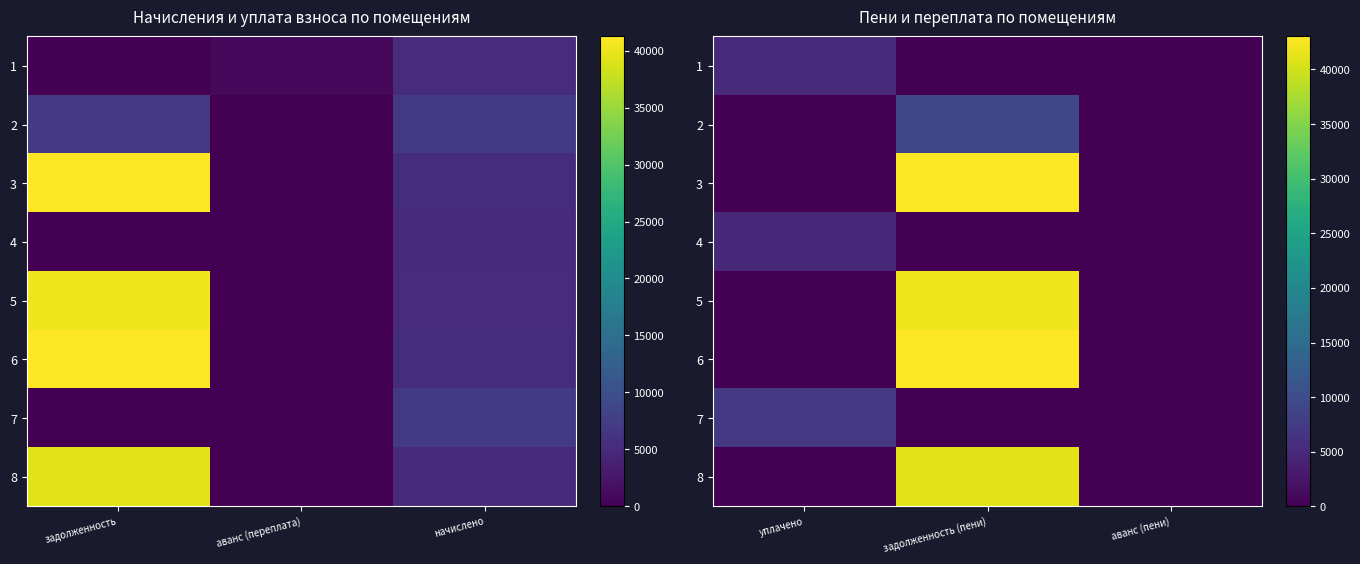

What is the difference between the 2 values at задолженность (пени) and аванс (пени)?

9203.2